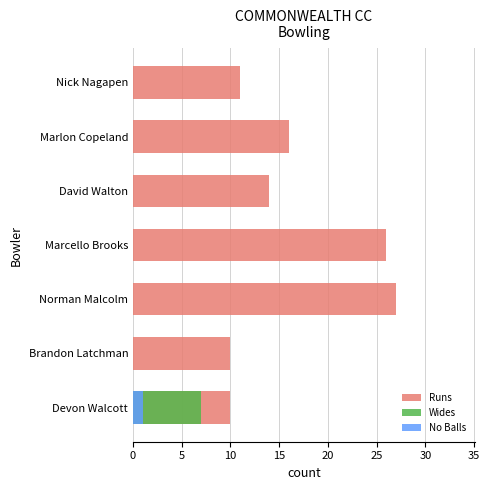

Reading right to left, extract all data points from this chart.

Runs: 11	16	14	26	27	10	10
Wides: 0	0	0	0	0	0	7
No Balls: 0	0	0	0	0	0	1